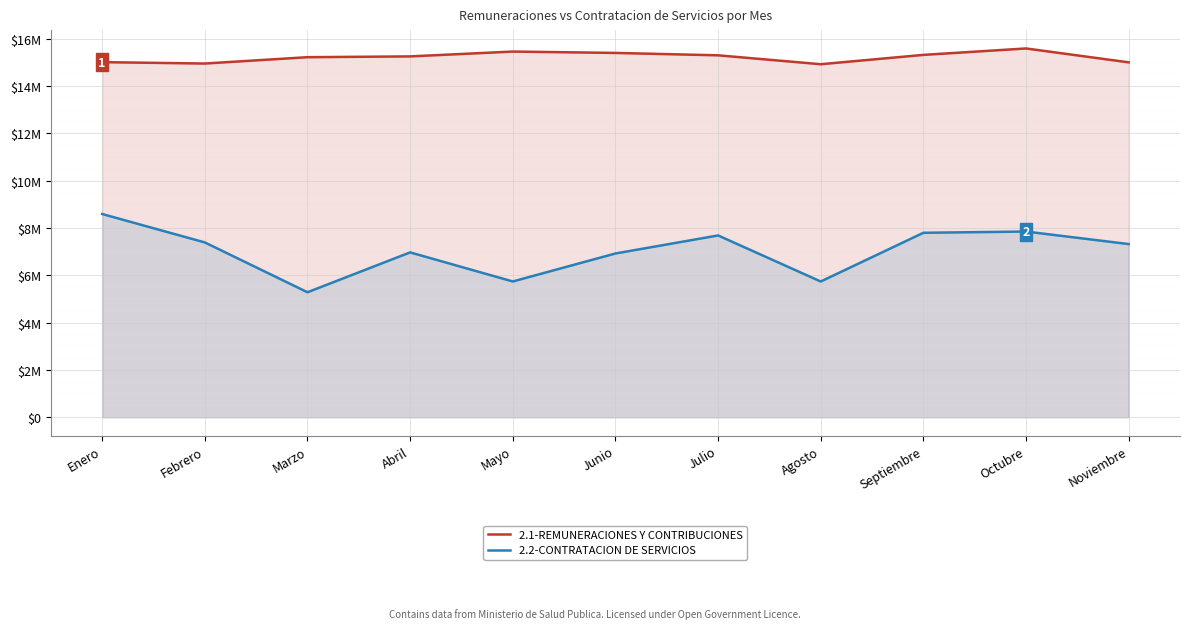

True or false: 2.2-CONTRATACION DE SERVICIOS and 2.1-REMUNERACIONES Y CONTRIBUCIONES intersect in this chart.

False